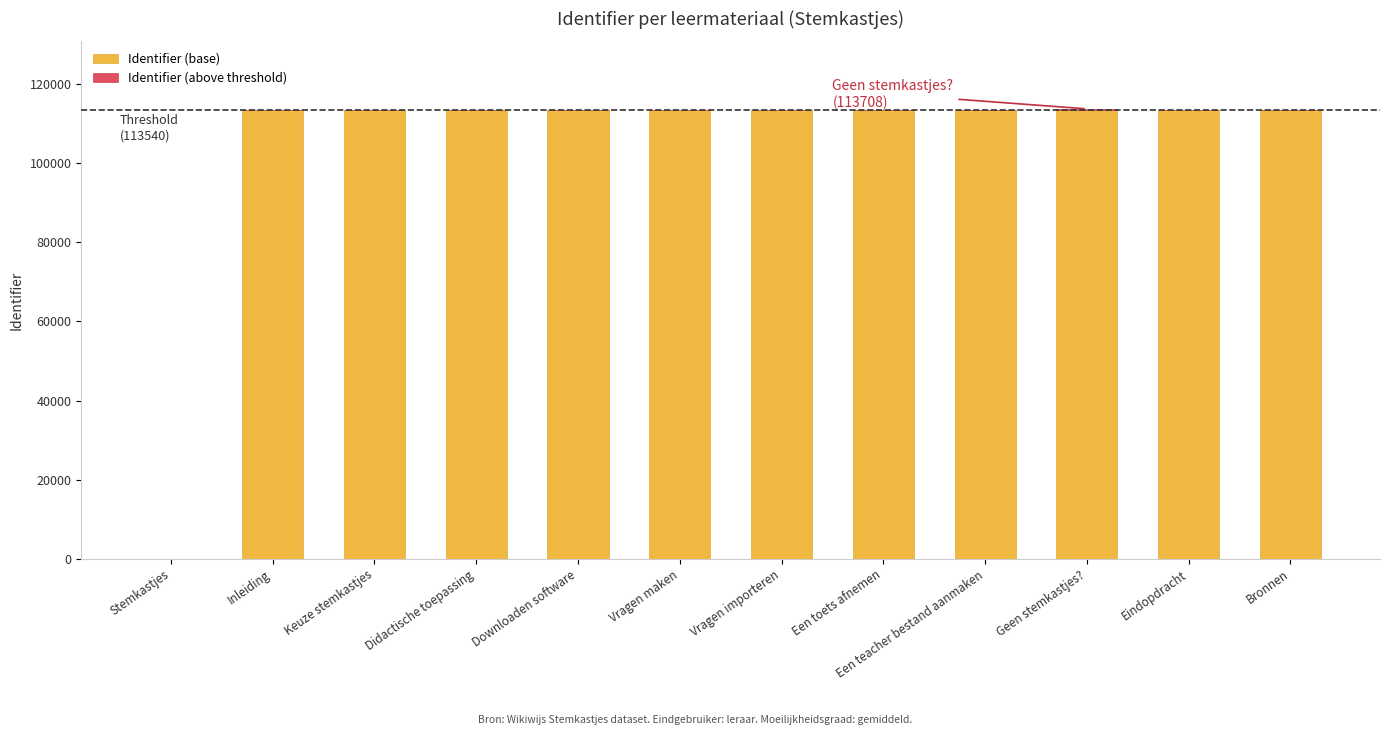

What is the total value across all series at Een teacher bestand aanmaken?

113540